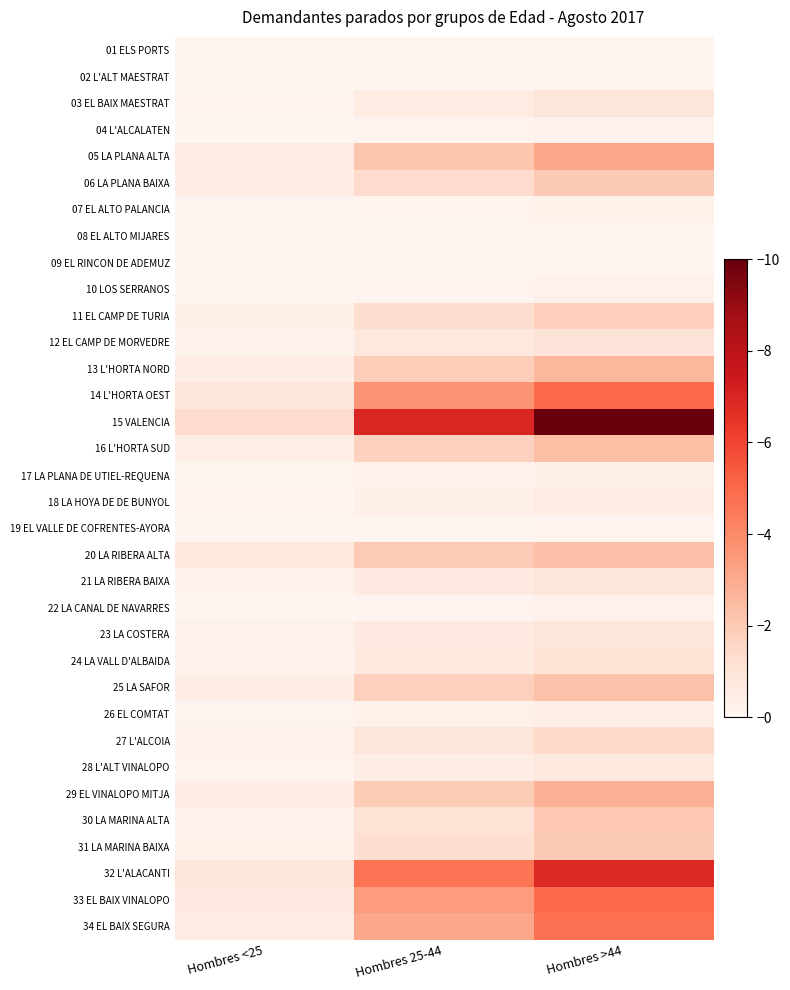

At which category is the sum across all series the highest?

Hombres >44